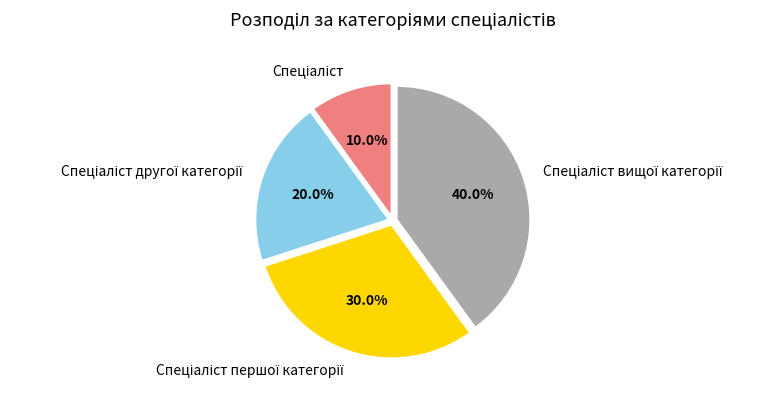

Does any single category account for the majority?

No